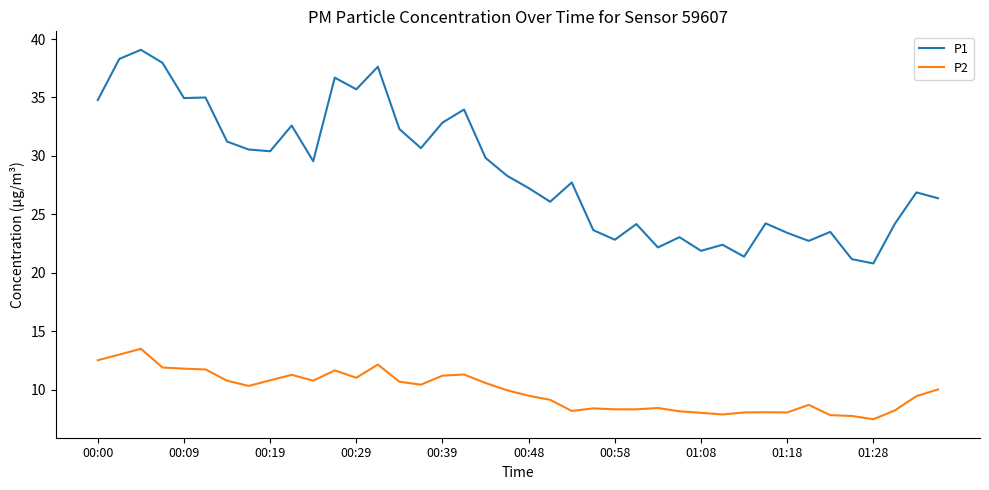

What is the maximum value shown in the chart?

39.1